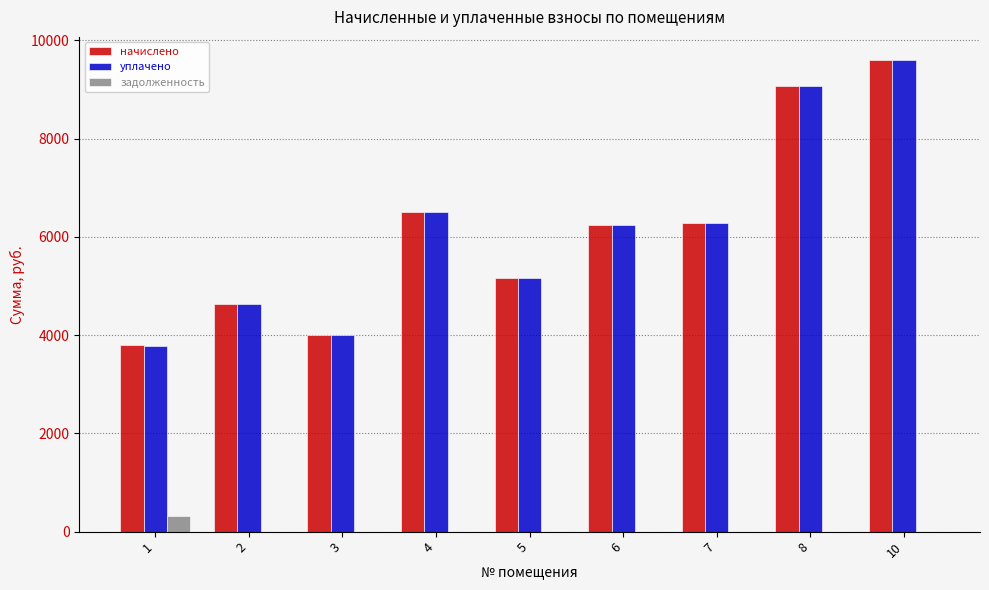

The value of уплачено at 7 is 9430.0. True or false?

False